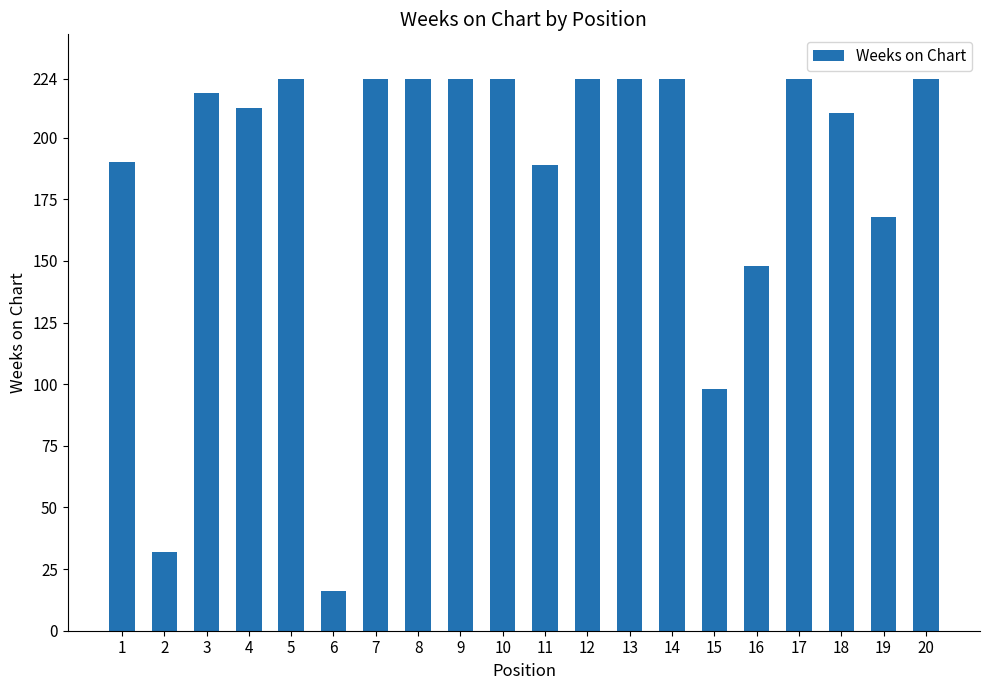

How many categories are shown in the chart?

20